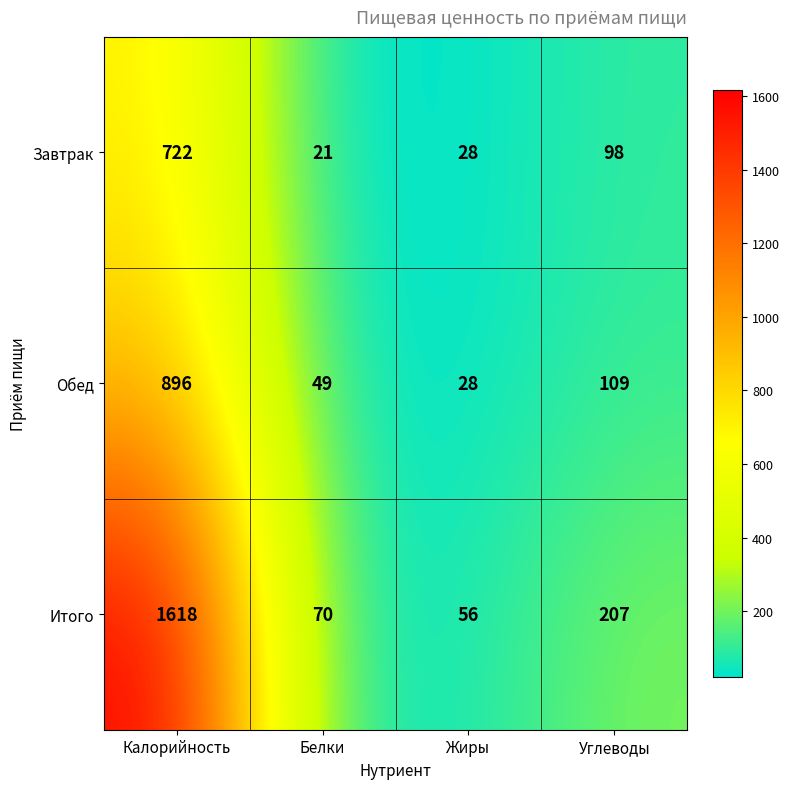

List the labels in order of Обед value, largest first.

Калорийность, Углеводы, Белки, Жиры